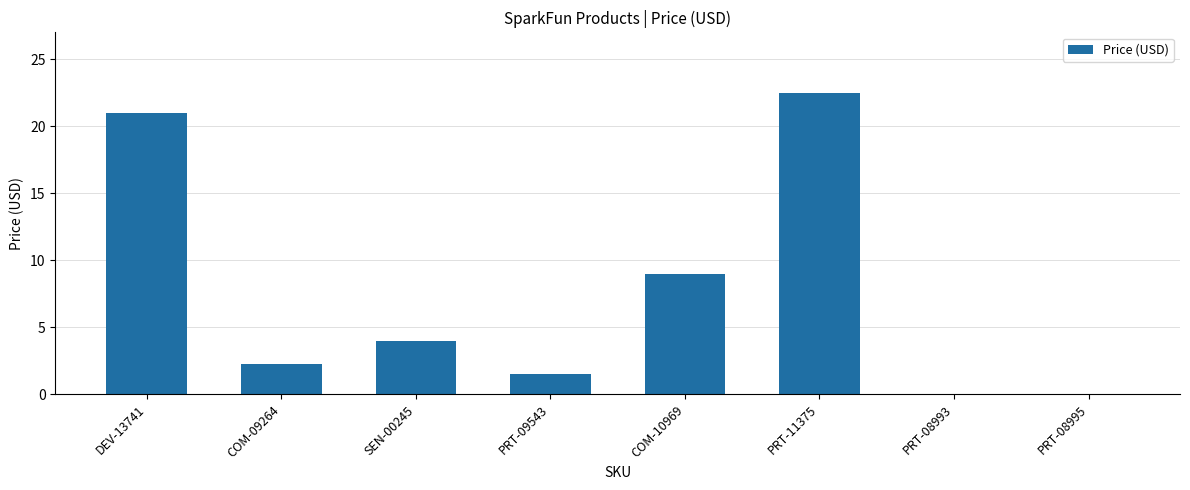

The chart shows a value of 0.0 at PRT-08995. True or false?

True